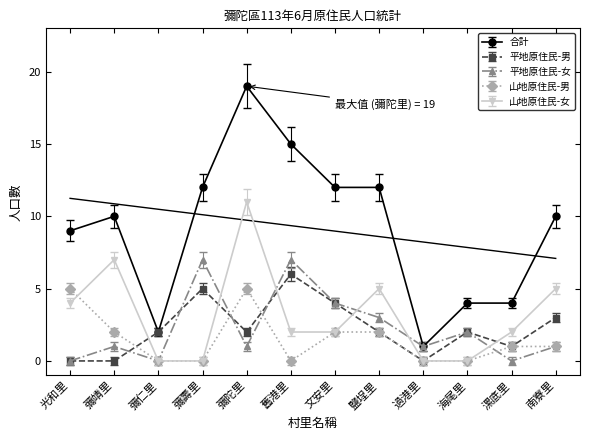

The value of 平地原住民-男 at 彌壽里 is 7. True or false?

False